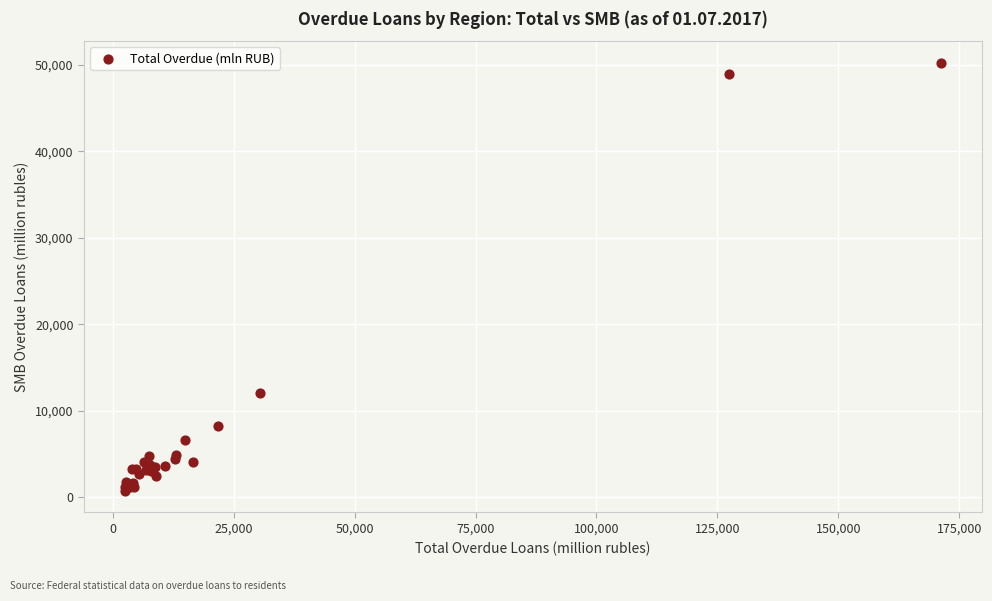

What Y value in the scatter plot is closest to 25484?

12114